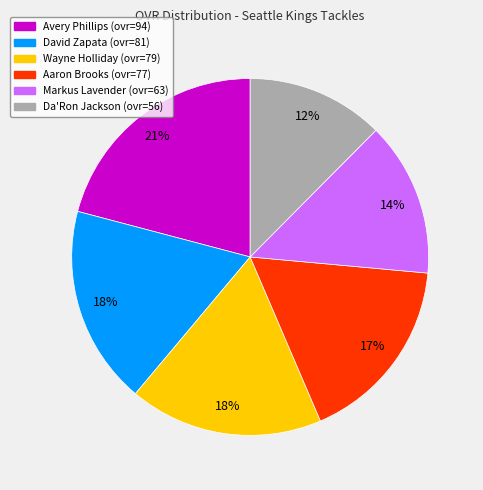

How many slices are in this pie chart?

6